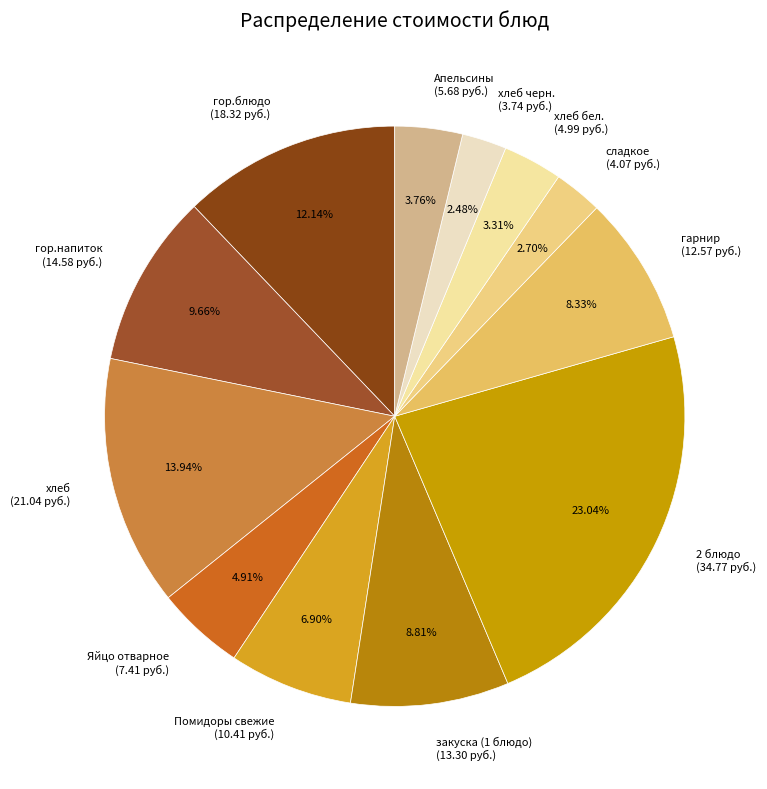

How many segments does this pie chart have?

12